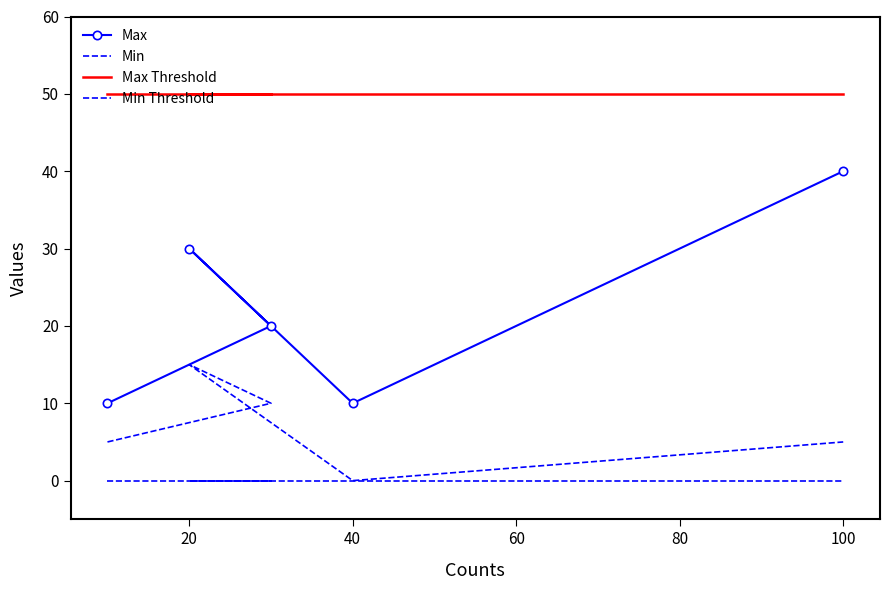

What are all the series names shown in the legend?

Max, Min, Max Threshold, Min Threshold